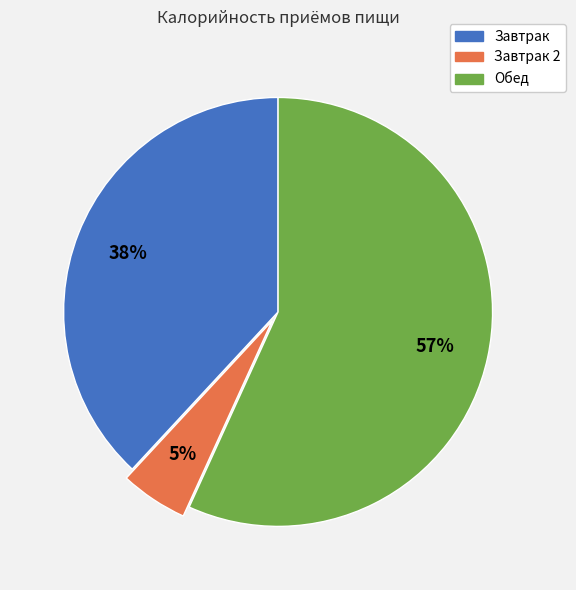

To the nearest percent, what is the average slice percentage?

33%